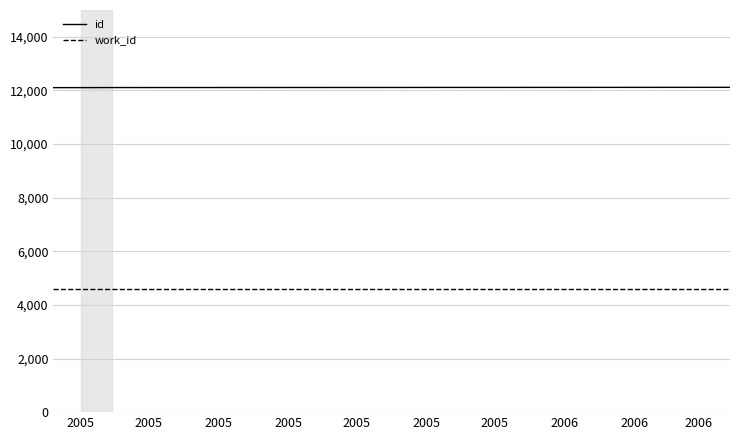

True or false: id and work_id cross at least once.

False